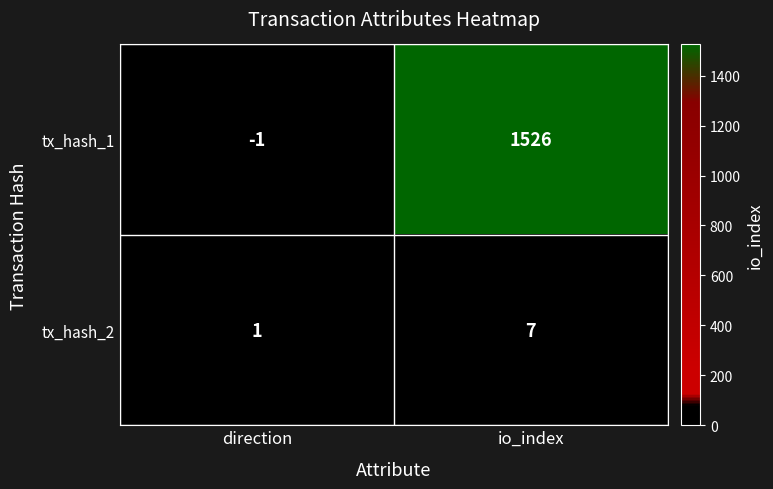

List the series in order of their overall mean, lowest first.

tx_hash_2, tx_hash_1